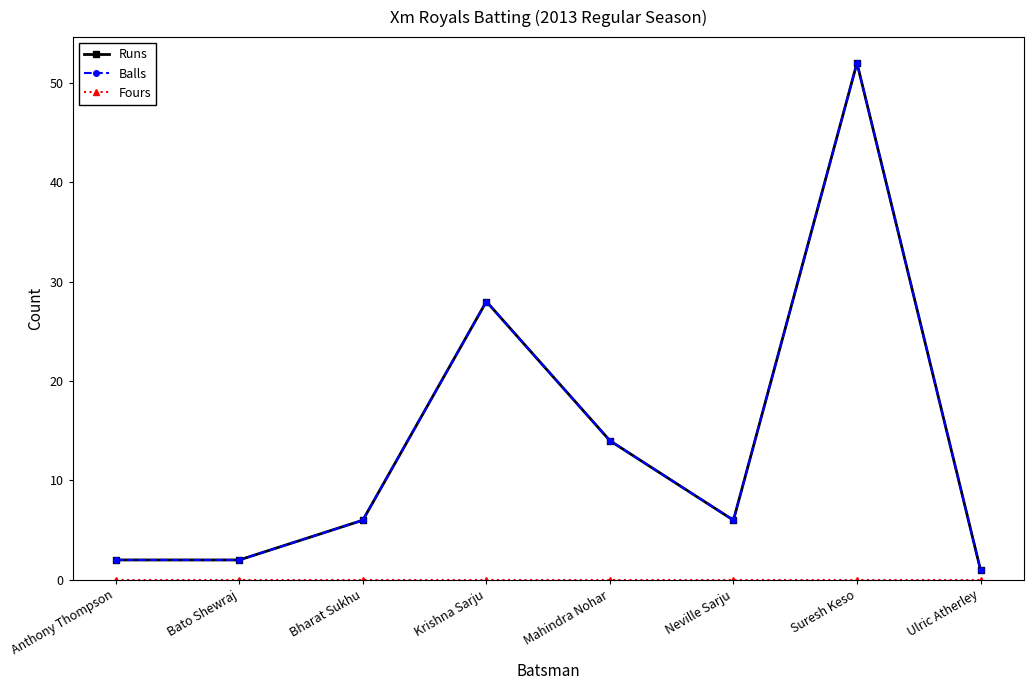

What is the difference between the Balls values at Ulric Atherley and Bharat Sukhu?

5